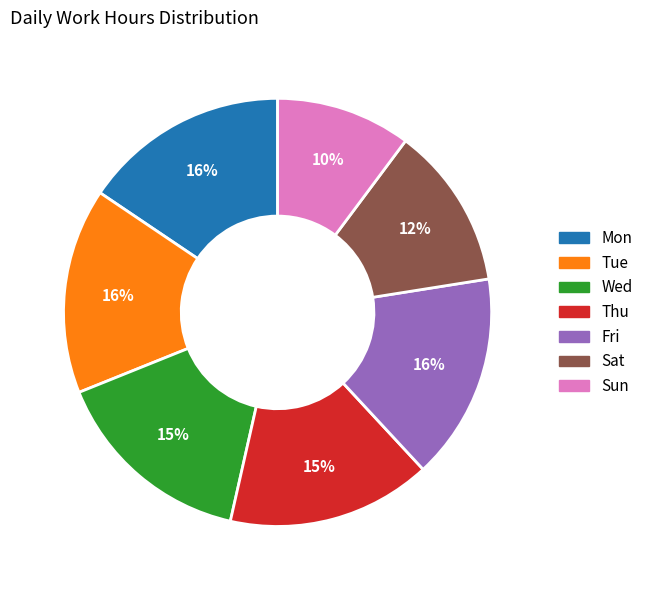

Count the number of slices in the pie.

7